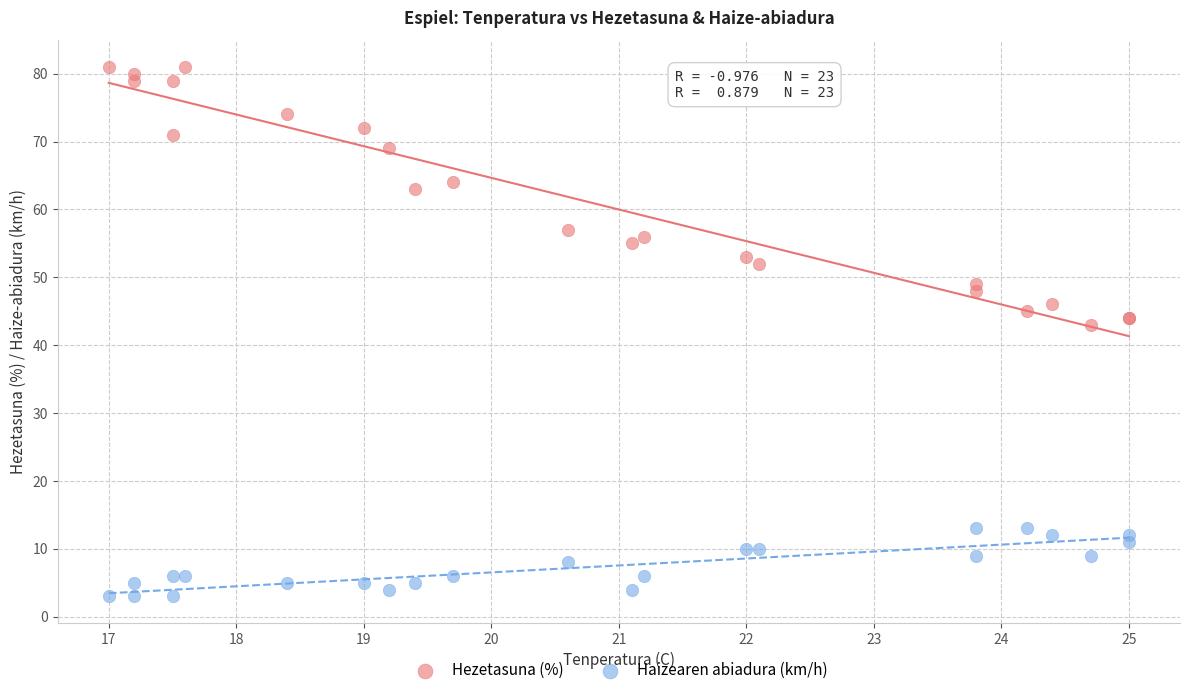

Across all series, what Y value is closest to 42?

43